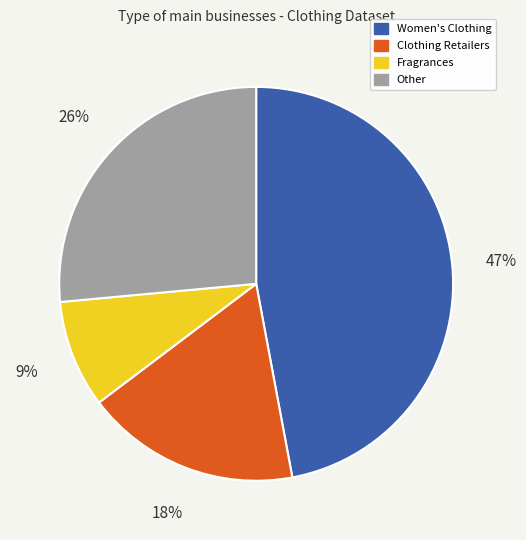

To the nearest percent, what is the difference between the largest and smallest slice percentages?

38%